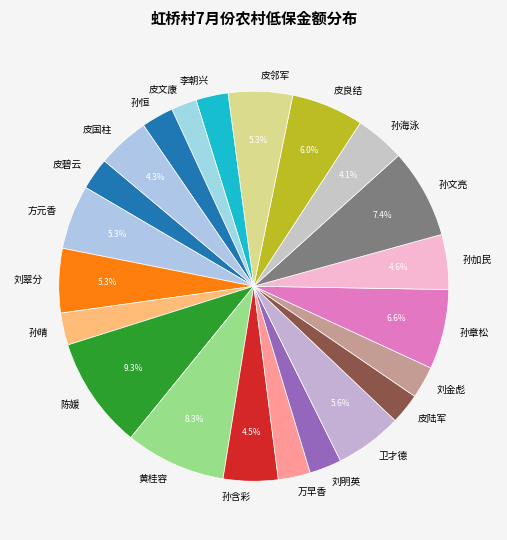

What is the largest slice in the pie chart?

陈媛